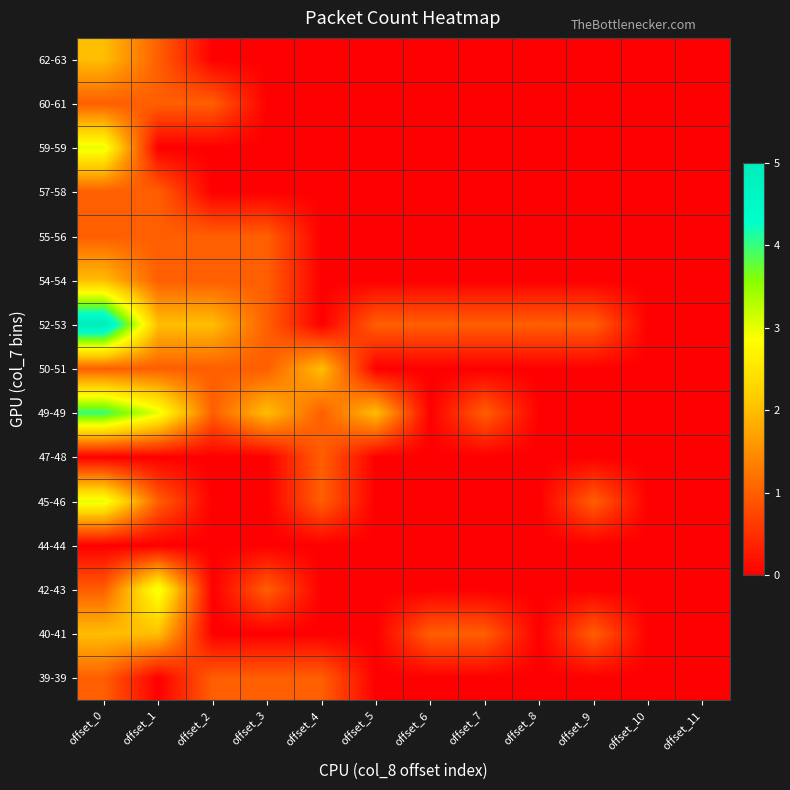

Reading left to right, extract all data points from this chart.

39-39: offset_0=1	offset_1=0	offset_2=1	offset_3=1	offset_4=1	offset_5=0	offset_6=0	offset_7=0	offset_8=0	offset_9=0	offset_10=0	offset_11=0
40-41: offset_0=2	offset_1=2	offset_2=0	offset_3=0	offset_4=0	offset_5=0	offset_6=1	offset_7=1	offset_8=0	offset_9=1	offset_10=0	offset_11=0
42-43: offset_0=1	offset_1=3	offset_2=0	offset_3=1	offset_4=0	offset_5=0	offset_6=0	offset_7=0	offset_8=0	offset_9=0	offset_10=0	offset_11=0
44-44: offset_0=0	offset_1=0	offset_2=0	offset_3=0	offset_4=0	offset_5=0	offset_6=0	offset_7=0	offset_8=0	offset_9=0	offset_10=0	offset_11=0
45-46: offset_0=3	offset_1=1	offset_2=0	offset_3=0	offset_4=1	offset_5=0	offset_6=0	offset_7=0	offset_8=0	offset_9=1	offset_10=0	offset_11=0
47-48: offset_0=0	offset_1=0	offset_2=0	offset_3=0	offset_4=1	offset_5=0	offset_6=0	offset_7=0	offset_8=0	offset_9=0	offset_10=0	offset_11=0
49-49: offset_0=4	offset_1=3	offset_2=1	offset_3=2	offset_4=1	offset_5=2	offset_6=0	offset_7=1	offset_8=0	offset_9=0	offset_10=0	offset_11=0
50-51: offset_0=1	offset_1=1	offset_2=1	offset_3=1	offset_4=2	offset_5=0	offset_6=0	offset_7=0	offset_8=0	offset_9=0	offset_10=0	offset_11=0
52-53: offset_0=5	offset_1=2	offset_2=2	offset_3=1	offset_4=0	offset_5=1	offset_6=1	offset_7=1	offset_8=1	offset_9=1	offset_10=0	offset_11=0
54-54: offset_0=2	offset_1=1	offset_2=1	offset_3=1	offset_4=0	offset_5=0	offset_6=0	offset_7=0	offset_8=0	offset_9=0	offset_10=0	offset_11=0
55-56: offset_0=1	offset_1=1	offset_2=1	offset_3=1	offset_4=0	offset_5=0	offset_6=0	offset_7=0	offset_8=0	offset_9=0	offset_10=0	offset_11=0
57-58: offset_0=1	offset_1=1	offset_2=0	offset_3=0	offset_4=0	offset_5=0	offset_6=0	offset_7=0	offset_8=0	offset_9=0	offset_10=0	offset_11=0
59-59: offset_0=3	offset_1=0	offset_2=0	offset_3=0	offset_4=0	offset_5=0	offset_6=0	offset_7=0	offset_8=0	offset_9=0	offset_10=0	offset_11=0
60-61: offset_0=1	offset_1=1	offset_2=1	offset_3=0	offset_4=0	offset_5=0	offset_6=0	offset_7=0	offset_8=0	offset_9=0	offset_10=0	offset_11=0
62-63: offset_0=2	offset_1=1	offset_2=0	offset_3=0	offset_4=0	offset_5=0	offset_6=0	offset_7=0	offset_8=0	offset_9=0	offset_10=0	offset_11=0